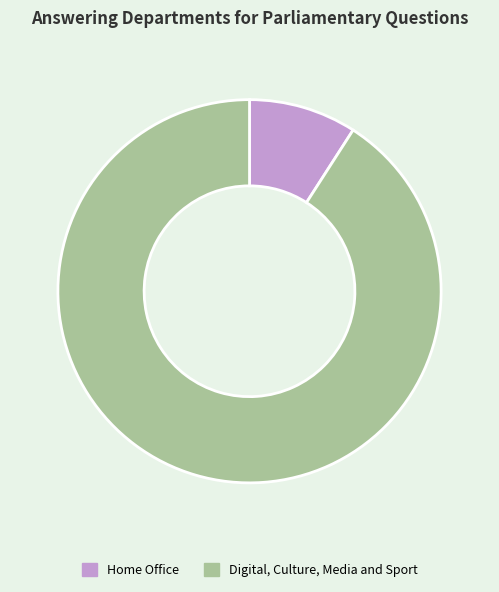

How many segments does this pie chart have?

2